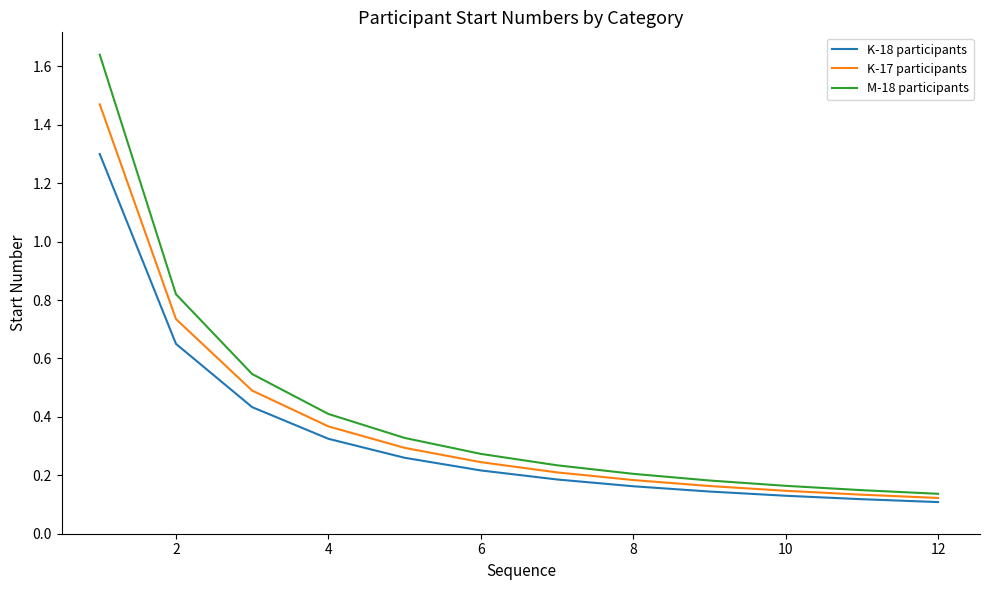

True or false: M-18 participants has more than 0 points higher than both neighbors.

False